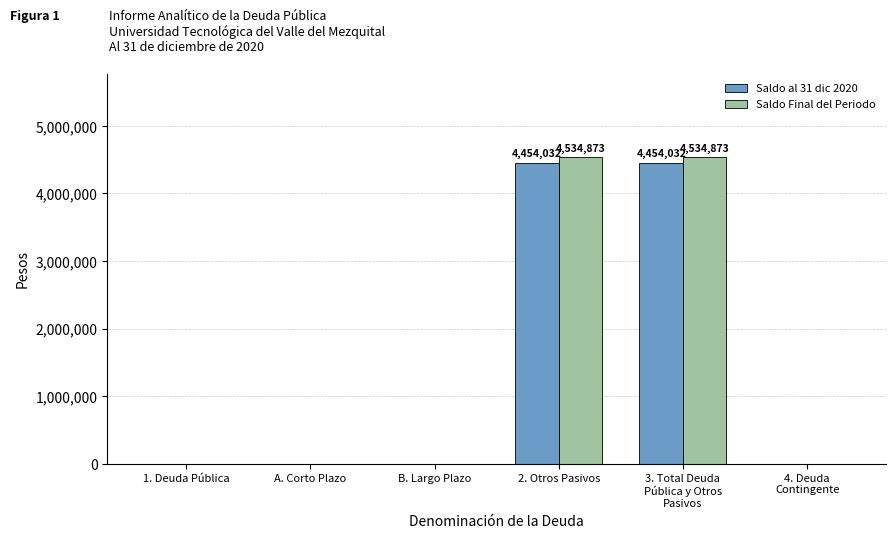

What is the greatest value displayed?

4534872.8